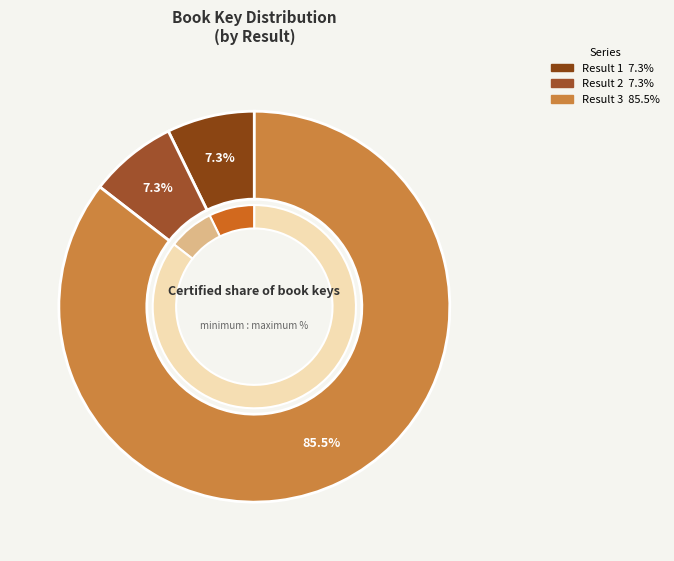

True or false: Result 3 accounts for 71% of the total.

False